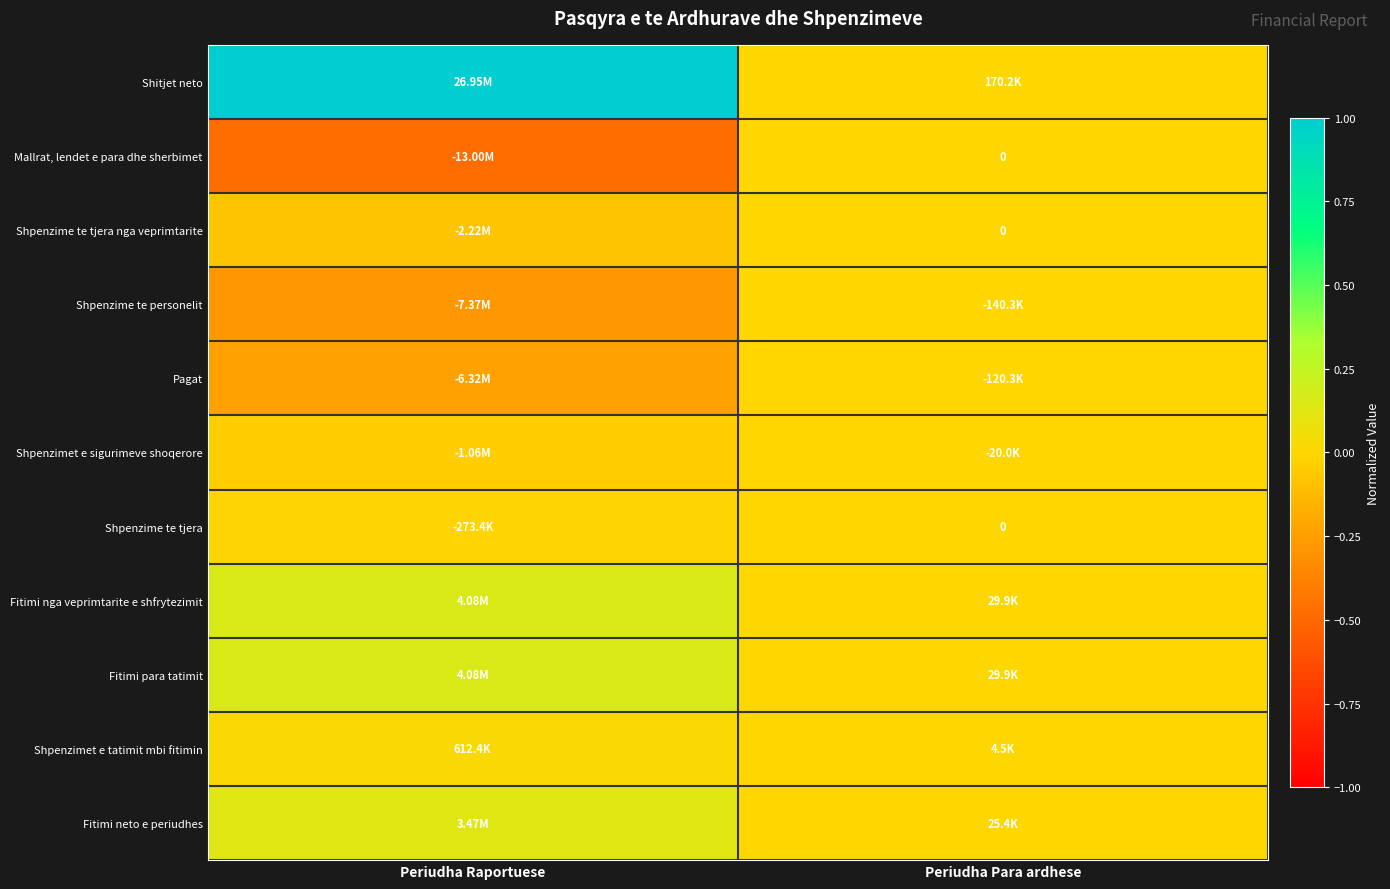

Rank the series at Periudha Raportuese from lowest to highest value.

Mallrat, lendet e para dhe sherbimet, Shpenzime te personelit, Pagat, Shpenzime te tjera nga veprimtarite, Shpenzimet e sigurimeve shoqerore, Shpenzime te tjera, Shpenzimet e tatimit mbi fitimin, Fitimi neto e periudhes, Fitimi nga veprimtarite e shfrytezimit, Fitimi para tatimit, Shitjet neto